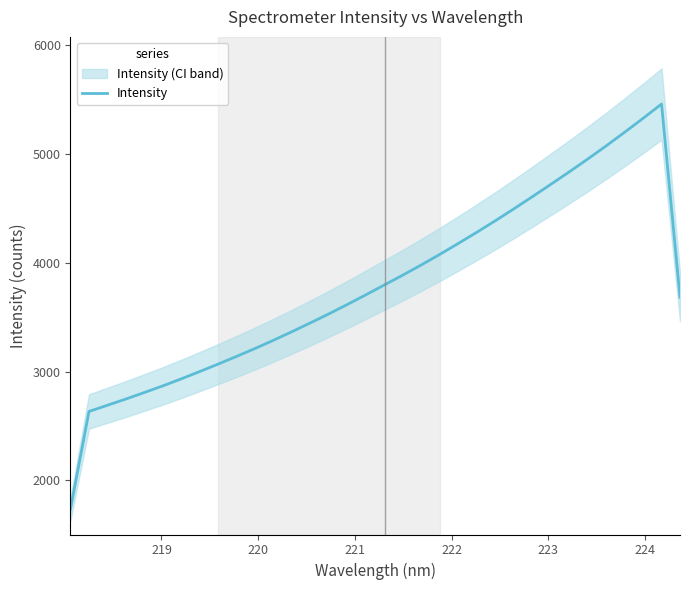

How many values exceed 3708?

17